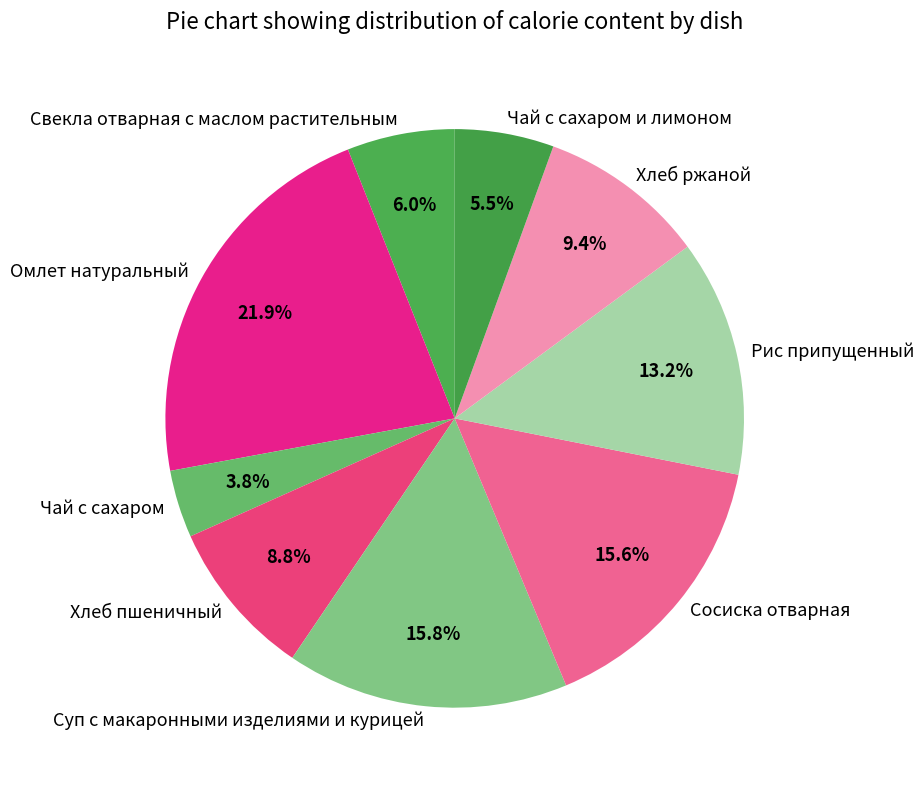

What is the ratio of the value at Чай с сахаром to the value at Свекла отварная с маслом растительным?

0.6